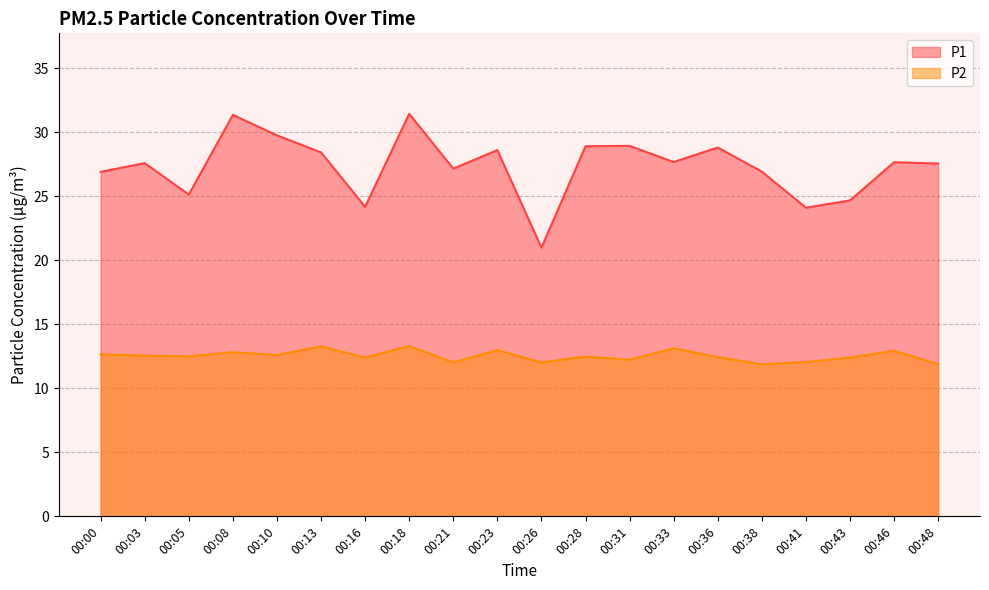

At which category is the sum across all series the highest?

00:18